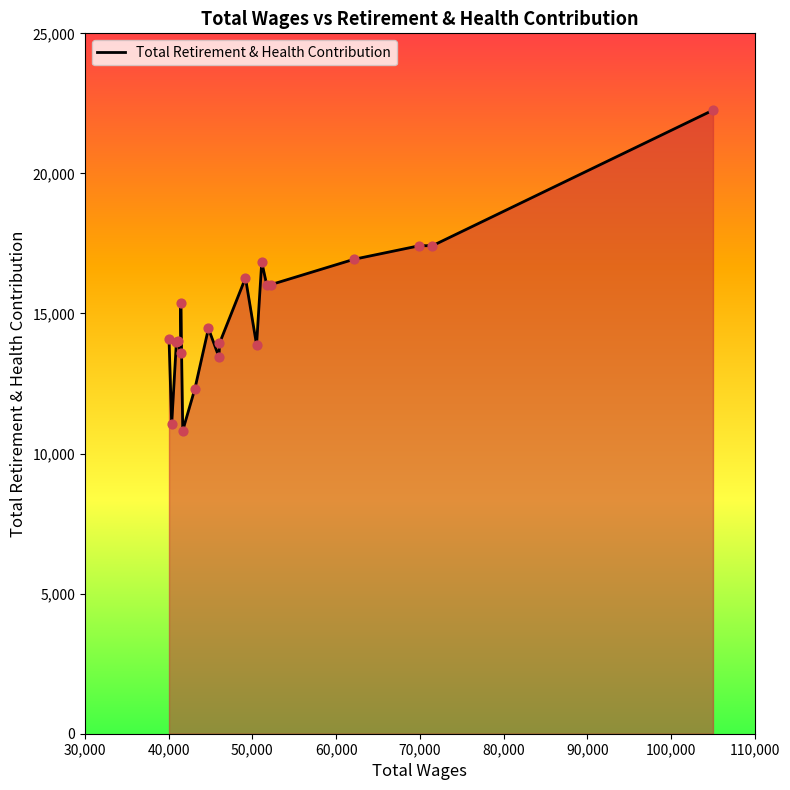

What is the maximum value shown in the chart?

22257